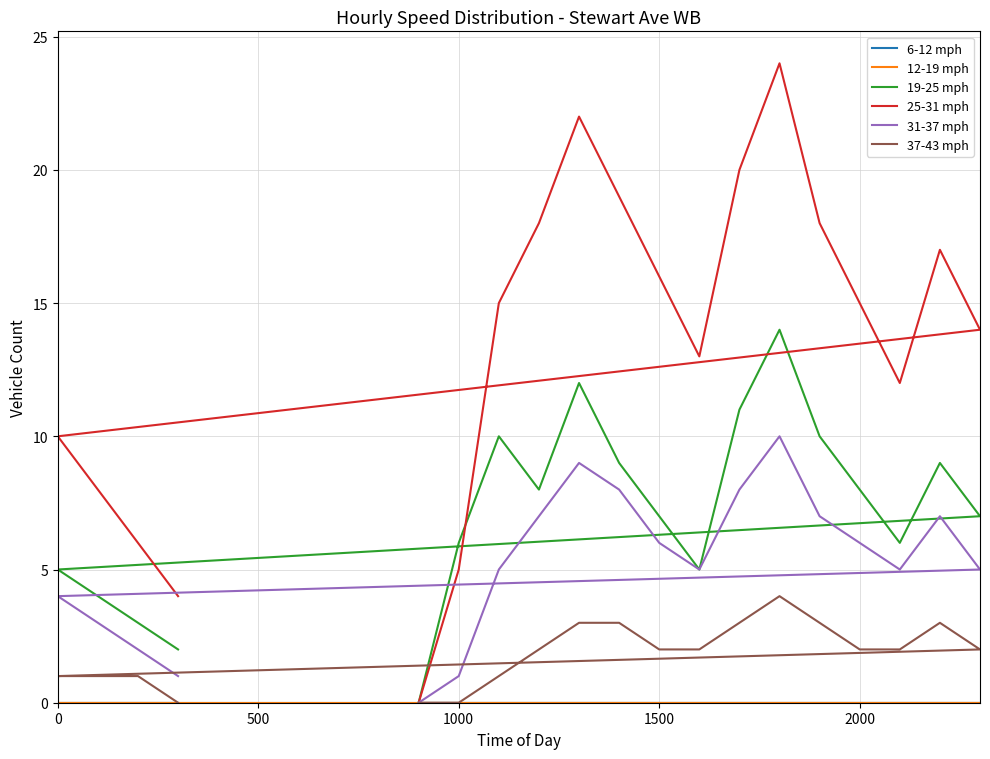

Reading left to right, list all the values displayed in this chart.

6-12 mph: 0	0	0	0	0	0	0	0	0	0	0	0	0	0	0	0	0	0	0
12-19 mph: 0	0	0	0	0	0	0	0	0	0	0	0	0	0	0	0	0	0	0
19-25 mph: 0	6	10	8	12	9	7	5	11	14	10	8	6	9	7	5	4	3	2
25-31 mph: 0	5	15	18	22	19	16	13	20	24	18	15	12	17	14	10	8	6	4
31-37 mph: 0	1	5	7	9	8	6	5	8	10	7	6	5	7	5	4	3	2	1
37-43 mph: 0	0	1	2	3	3	2	2	3	4	3	2	2	3	2	1	1	1	0